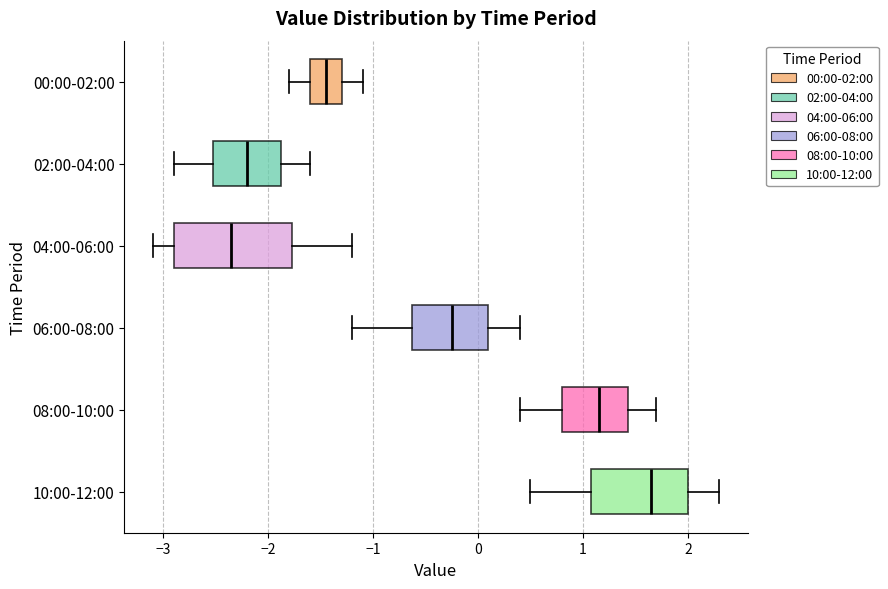

Reading bottom to top, read every box against the x-axis: the position of its median line, the range the box covers, and the ends of its whiskers. The values are not printed on the chart, so give them approximately, as read against the axis.

10:00-12:00: median 1.7, box 1.1 to 2.0, whiskers 0.5 to 2.3
08:00-10:00: median 1.2, box 0.8 to 1.4, whiskers 0.4 to 1.7
06:00-08:00: median -0.2, box -0.6 to 0.1, whiskers -1.2 to 0.4
04:00-06:00: median -2.3, box -2.9 to -1.8, whiskers -3.1 to -1.2
02:00-04:00: median -2.2, box -2.5 to -1.9, whiskers -2.9 to -1.6
00:00-02:00: median -1.4, box -1.6 to -1.3, whiskers -1.8 to -1.1